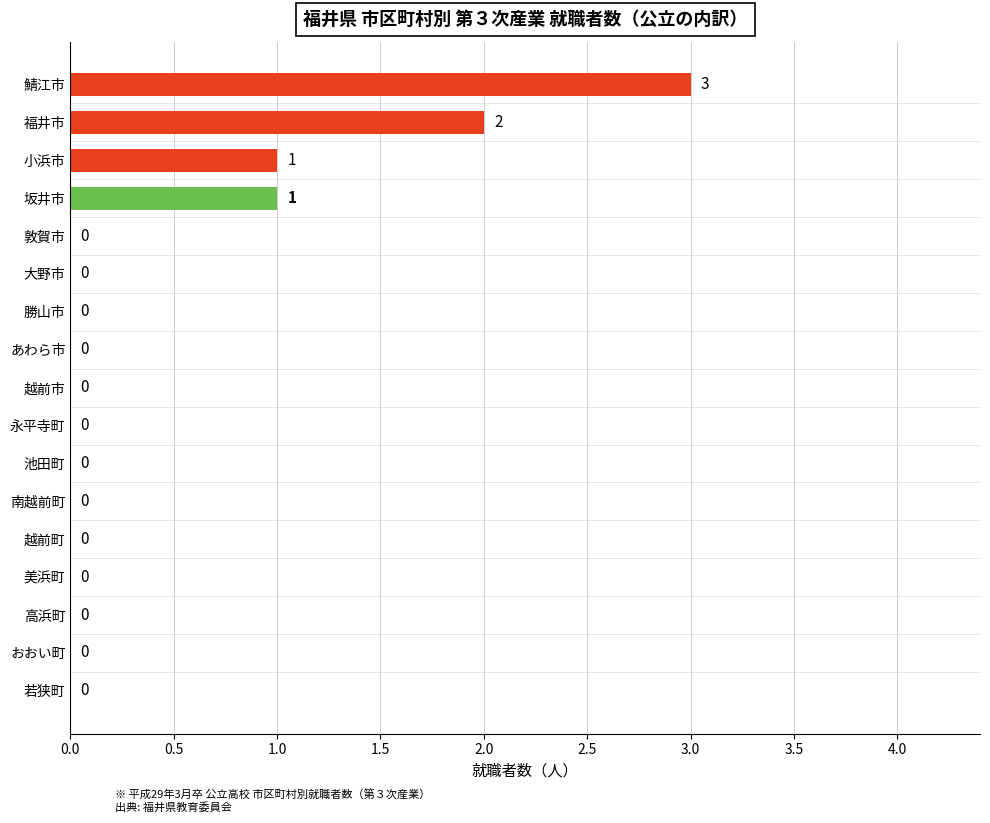

What is the sum of all values?

7